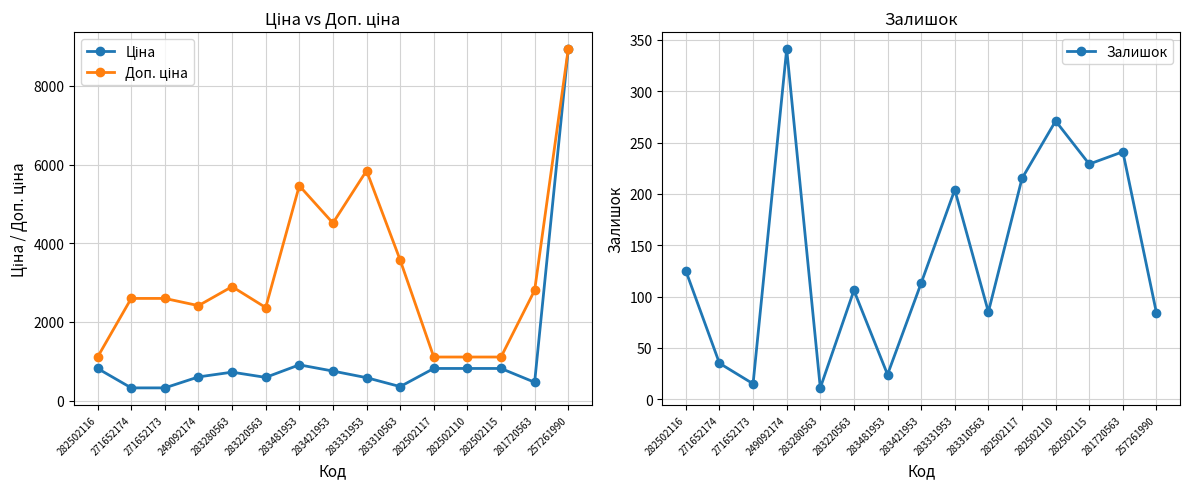

Reading left to right, transcribe all the data shown in this chart.

Ціна: 282502116=818.5	271652174=324.8	271652173=324.8	249092174=603.7	283280563=724.5	283220563=591.6	283481953=910.4	283421953=752.2	283331953=584.4	283310563=357.4	282502117=818.5	282502110=818.5	282502115=818.5	281720563=467.3	257261990=8934.1
Доп. ціна: 282502116=1109.2	271652174=2598.3	271652173=2598.3	249092174=2414.8	283280563=2897.8	283220563=2366.5	283481953=5462.3	283421953=4513.3	283331953=5843.9	283310563=3573.9	282502117=1109.2	282502110=1109.2	282502115=1109.2	281720563=2803.6	257261990=8934.1
Залишок: 282502116=125.0	271652174=35.0	271652173=15.0	249092174=341.0	283280563=11.0	283220563=106.0	283481953=24.0	283421953=113.0	283331953=204.0	283310563=85.0	282502117=215.0	282502110=271.0	282502115=229.0	281720563=241.0	257261990=84.0